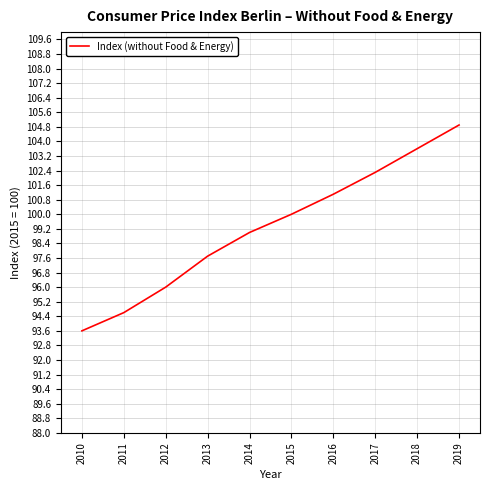

What is the maximum value shown in the chart?

104.9